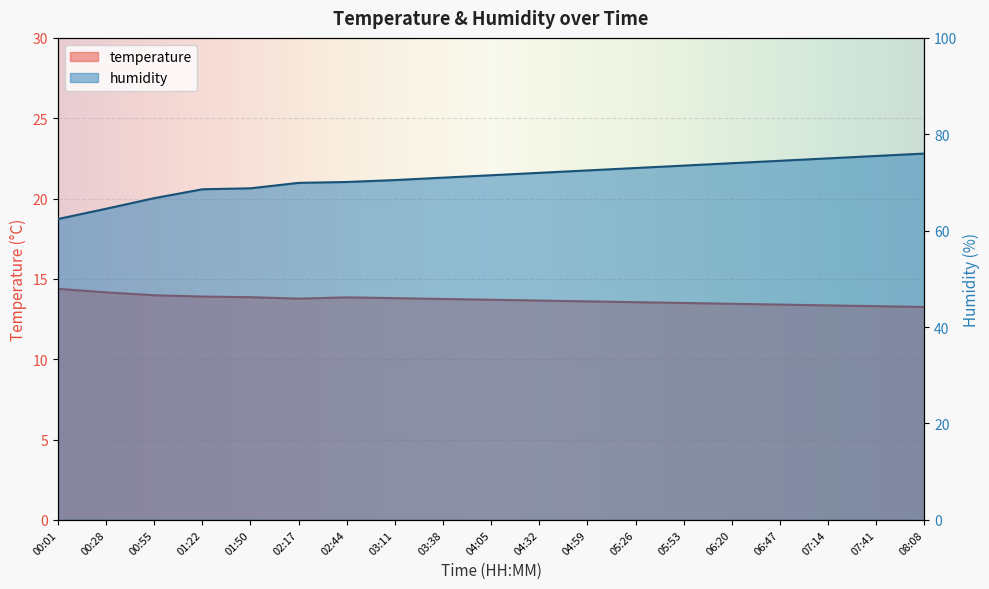

How many values in the humidity series are below 71?

8